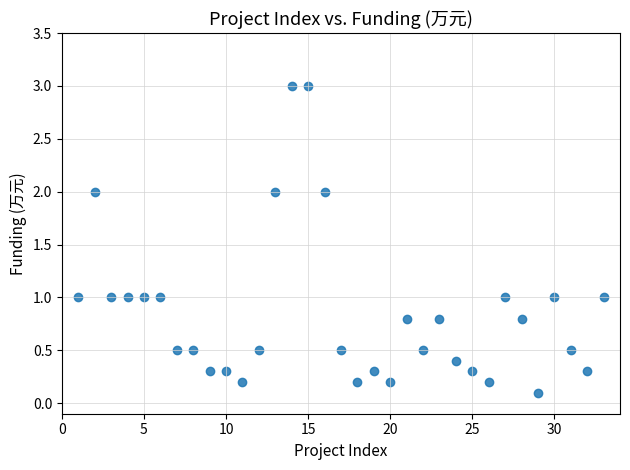

What is the range of Y values (max minus min)?

2.9